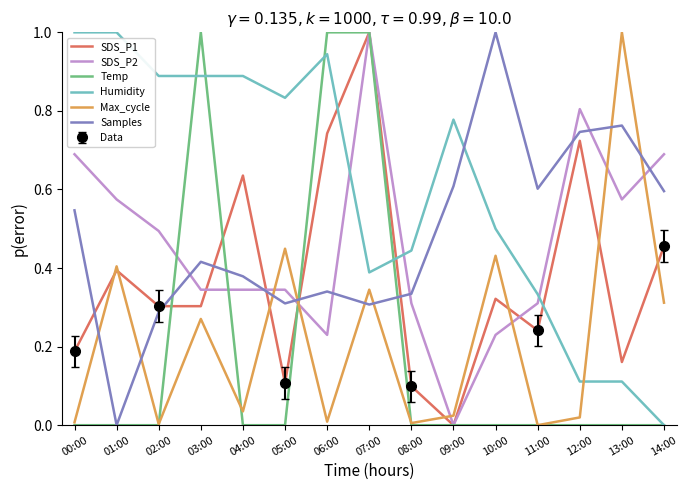

The value of Samples at 05:00 is 0.5. True or false?

False